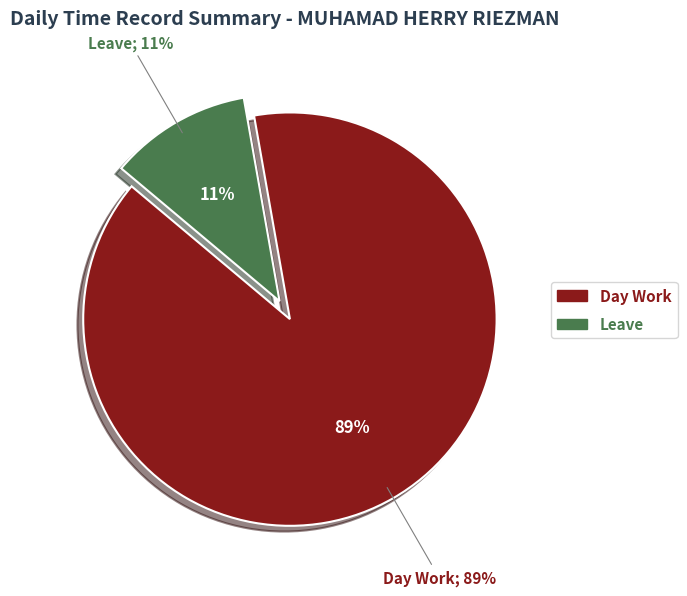

Is there any slice that represents more than half of the pie?

Yes